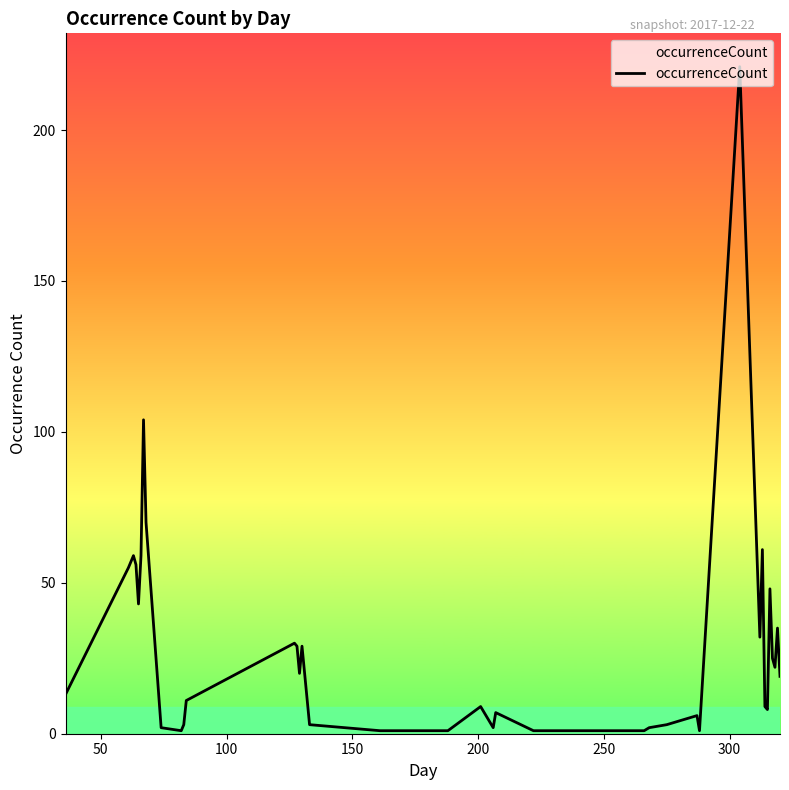

What is the difference between the maximum and minimum values?

220